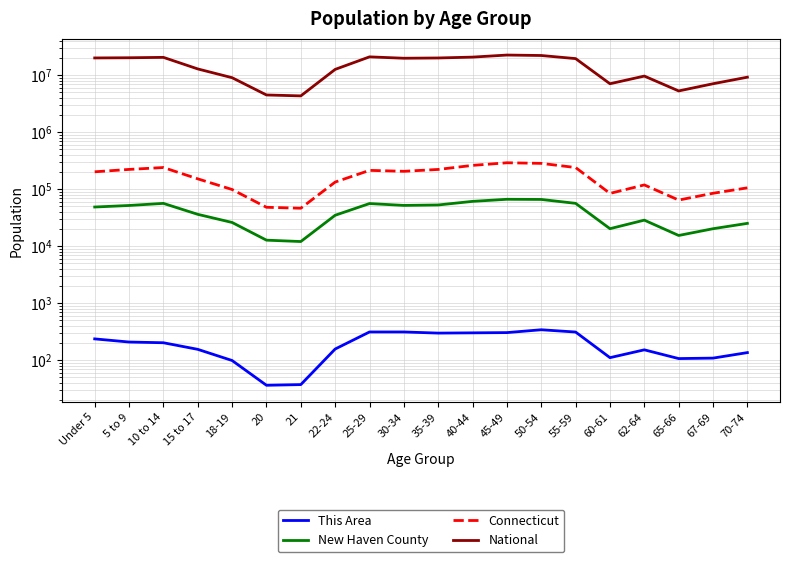

What is the sum of all National values?

290190983